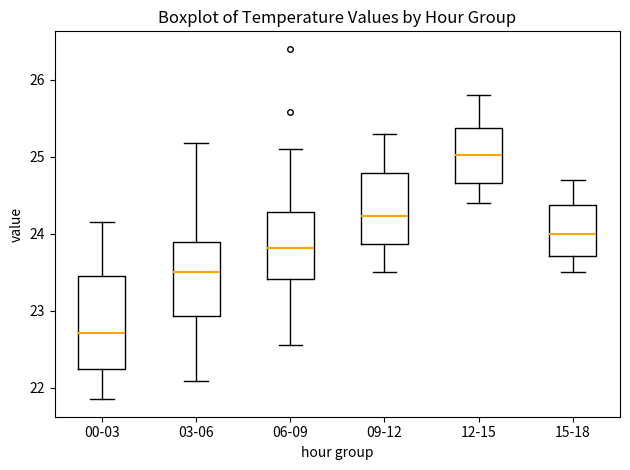

Where is the lower edge of the box for 03-06 on the y-axis? The values are not printed on the chart, so give them approximately, as read against the axis.

22.9